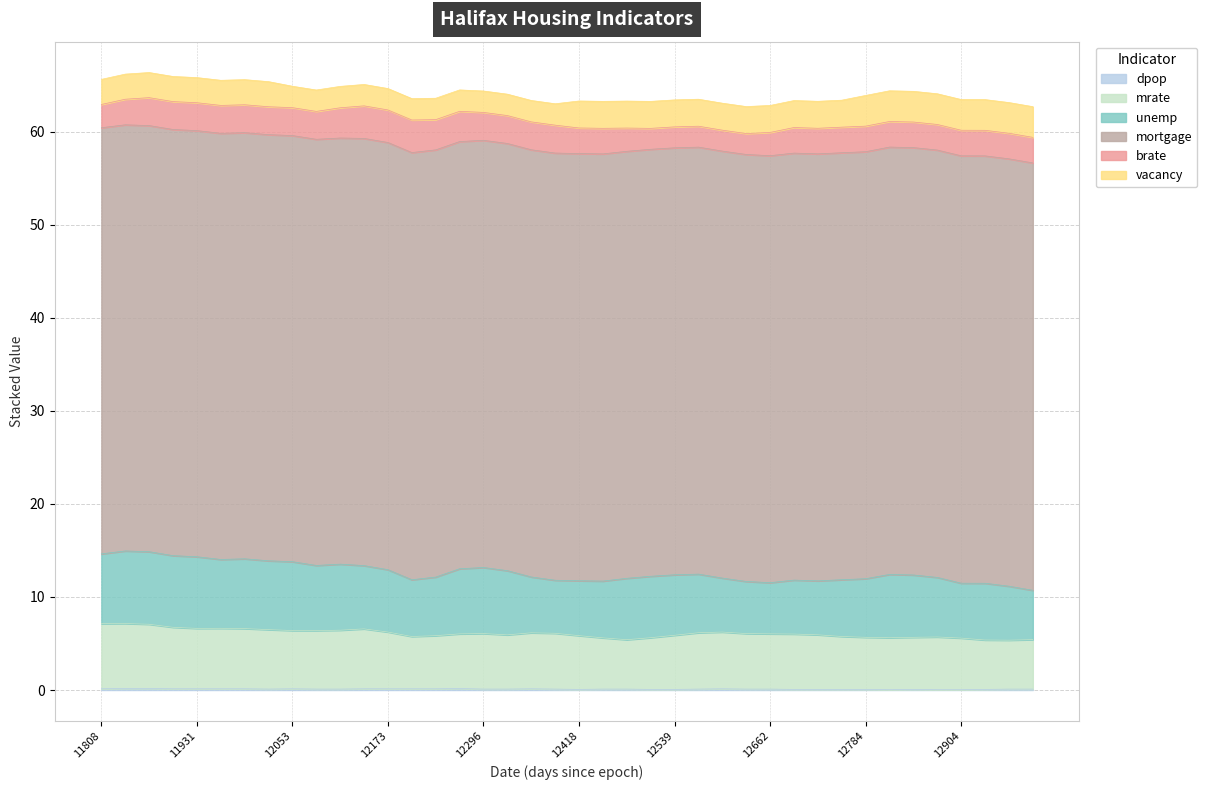

What is the difference between the mrate values at 12234 and 12965?

0.5